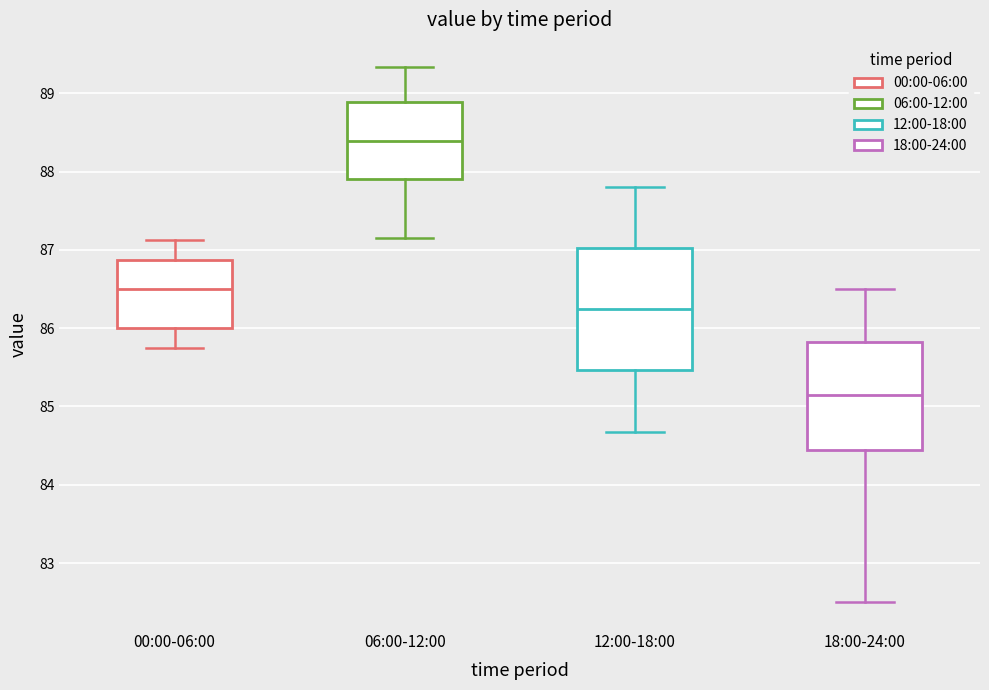

Where is the lower edge of the box for 12:00-18:00 on the y-axis? The values are not printed on the chart, so give them approximately, as read against the axis.

85.5